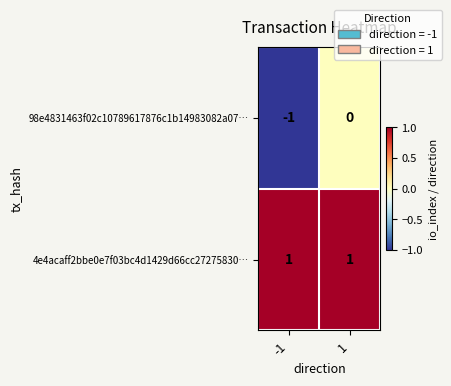

What is the difference between the highest and lowest values at 1?

1